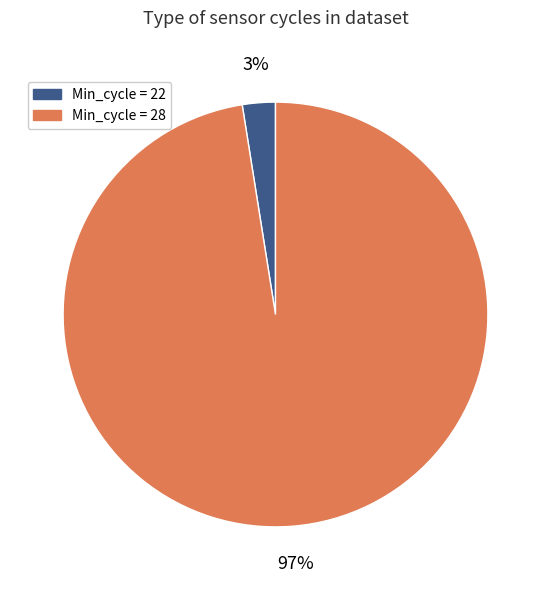

Which has a higher value, Min_cycle = 28 or Min_cycle = 22?

Min_cycle = 28